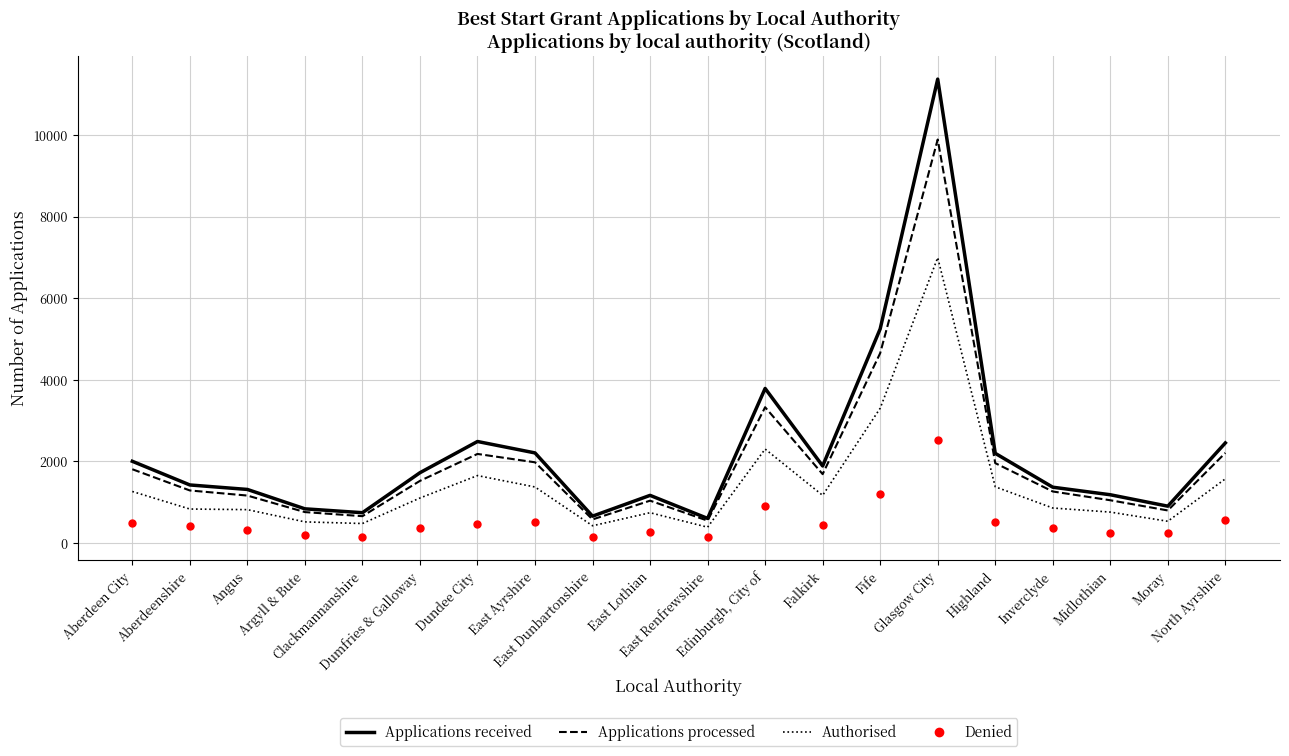

What is the average value of the Applications received series?

2280